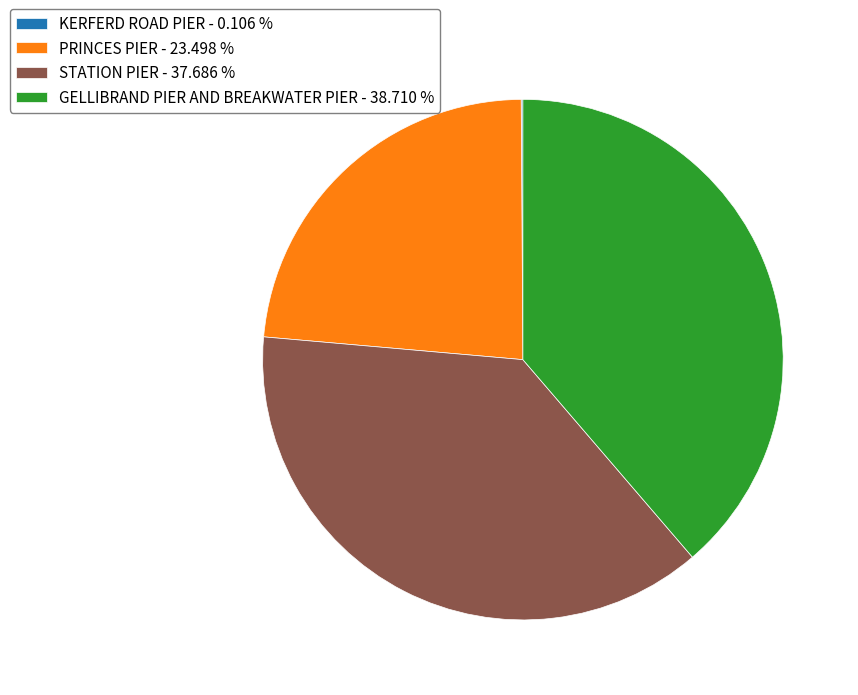

Does PRINCES PIER represent more than half of the total?

No